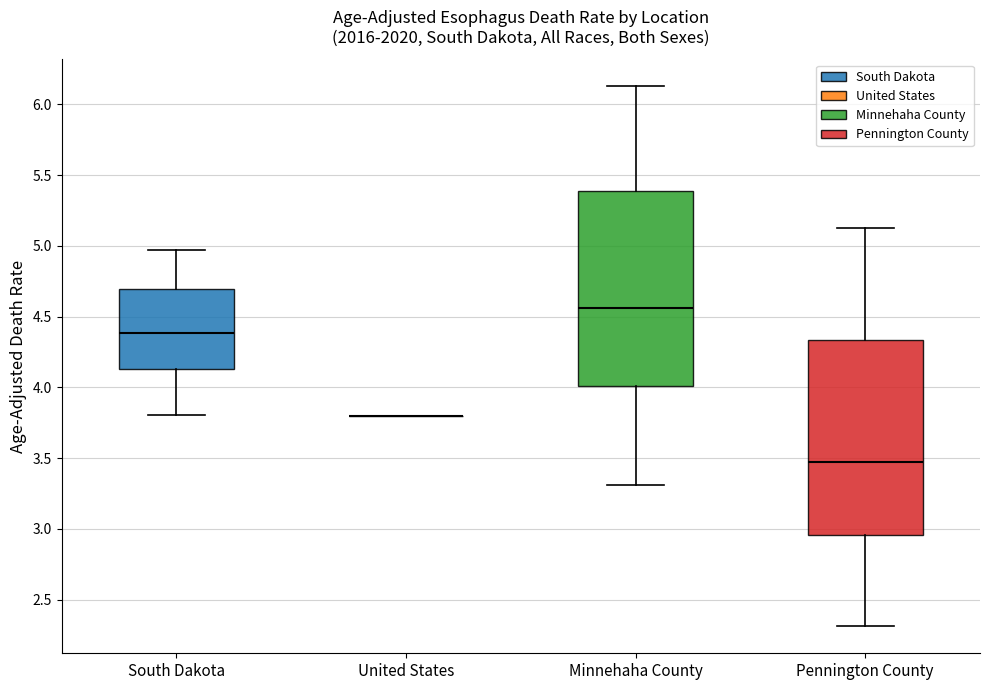

Reading left to right, read every box against the y-axis: the position of its median line, the range the box covers, and the ends of its whiskers. The values are not printed on the chart, so give them approximately, as read against the axis.

South Dakota: median 4.40, box 4.15 to 4.70, whiskers 3.80 to 4.95
United States: box collapsed to a line at 3.80, whiskers 3.80 to 3.80
Minnehaha County: median 4.55, box 4.00 to 5.40, whiskers 3.30 to 6.15
Pennington County: median 3.45, box 2.95 to 4.35, whiskers 2.30 to 5.10